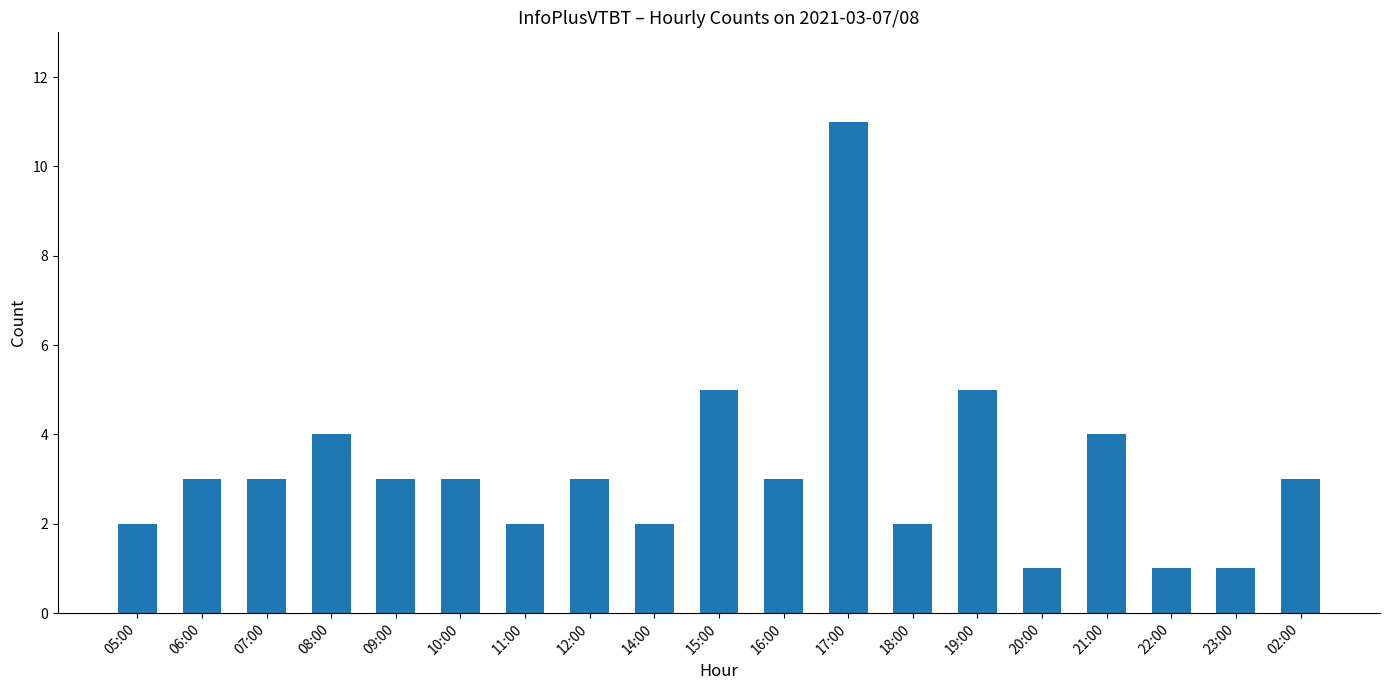

Approximately how many times larger is the value at 02:00 compared to 09:00?

1.0